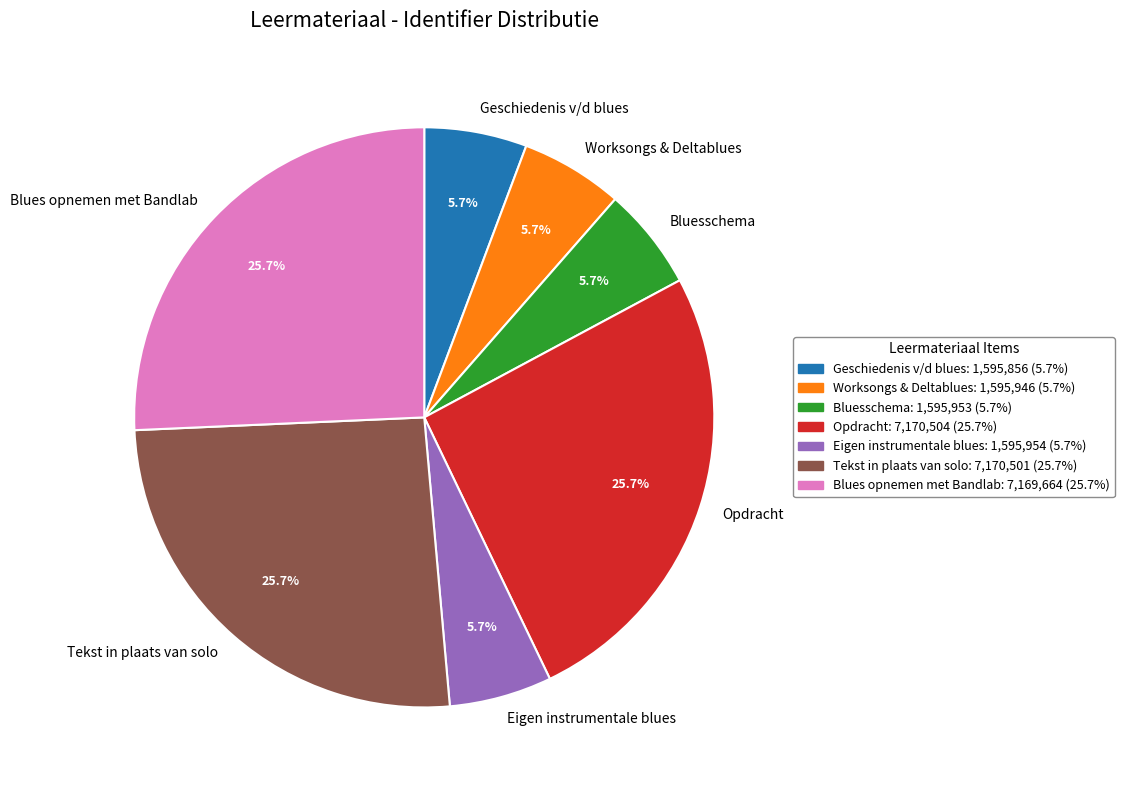

Which has a higher value, Geschiedenis v/d blues or Opdracht?

Opdracht